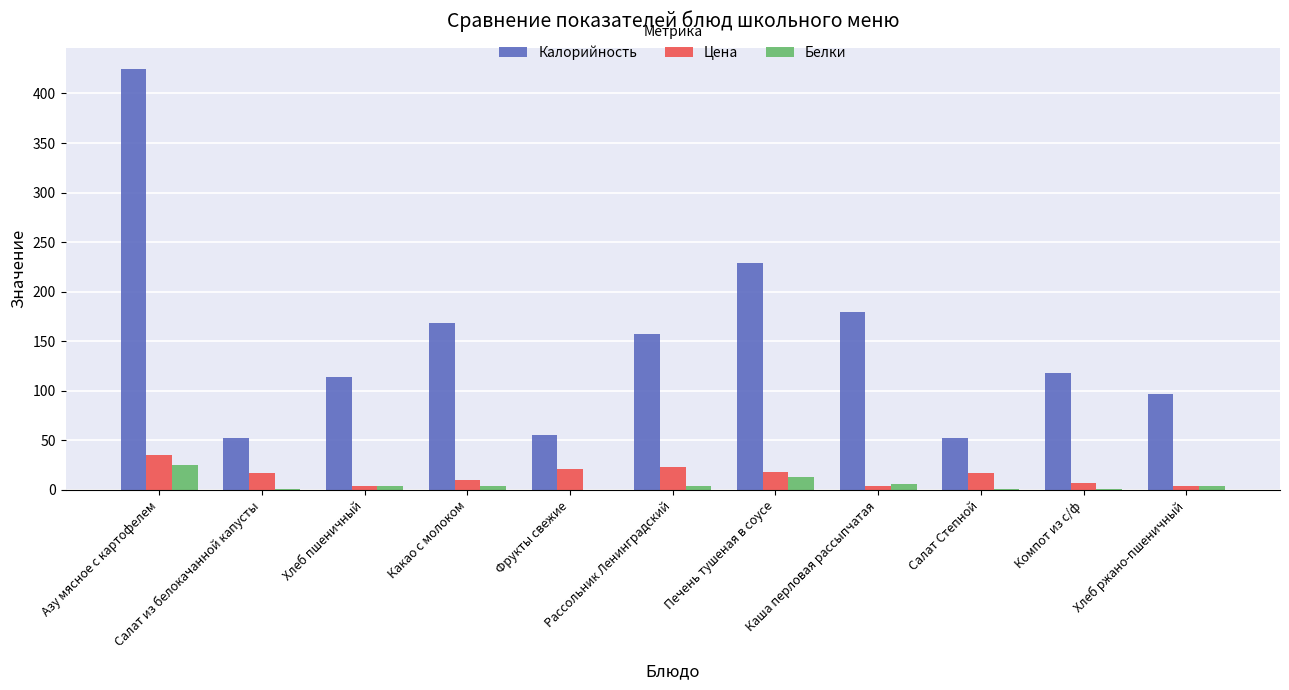

Which series has the largest total across all categories?

Калорийность